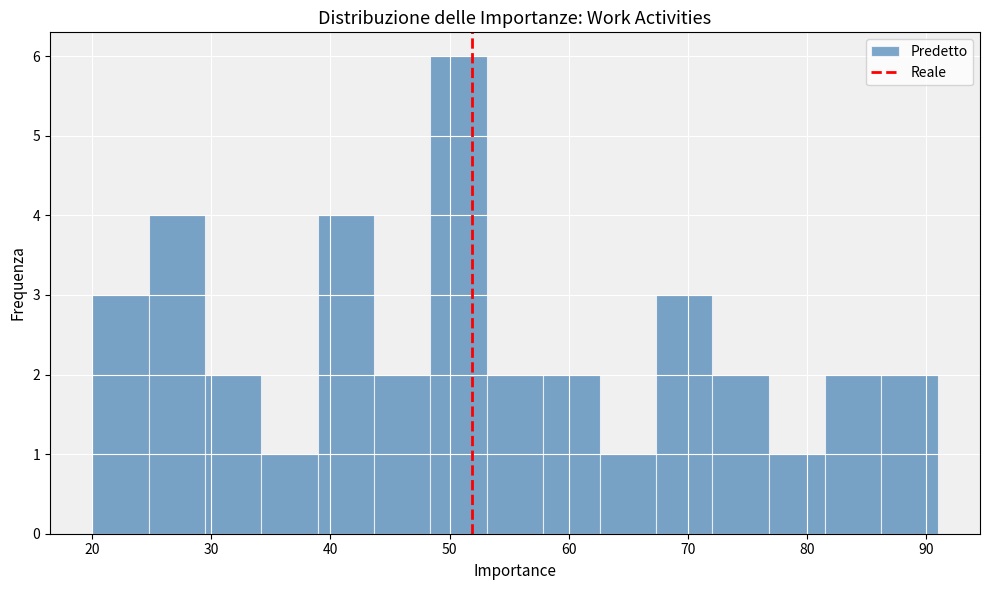

Which range on the x-axis has the tallest bar?

48 to 53